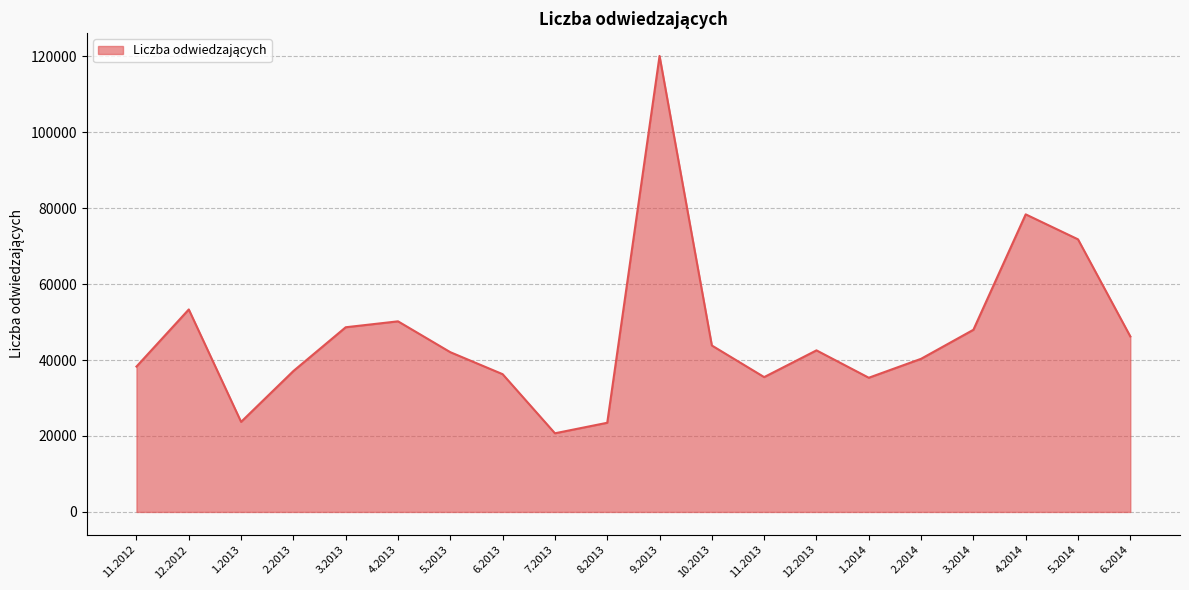

Between 7.2013 and 12.2013, which is larger?

12.2013